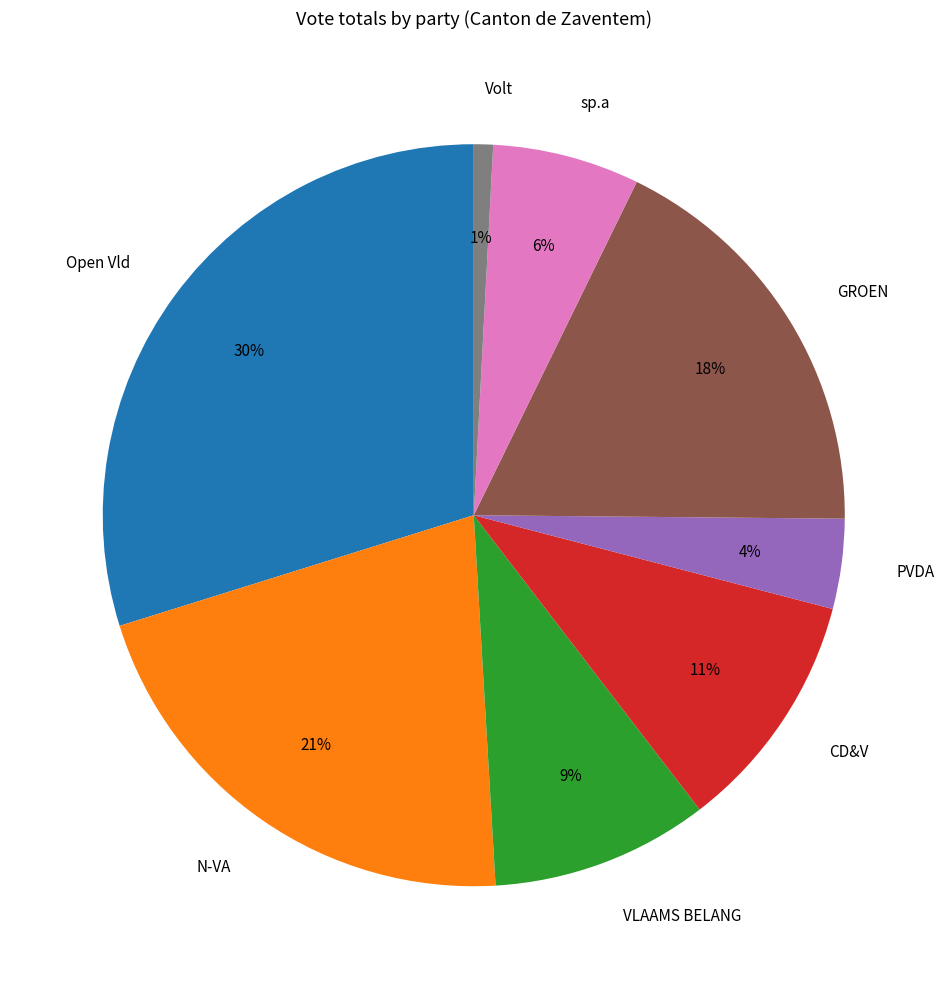

Is it true that sp.a is 1% of the pie?

False